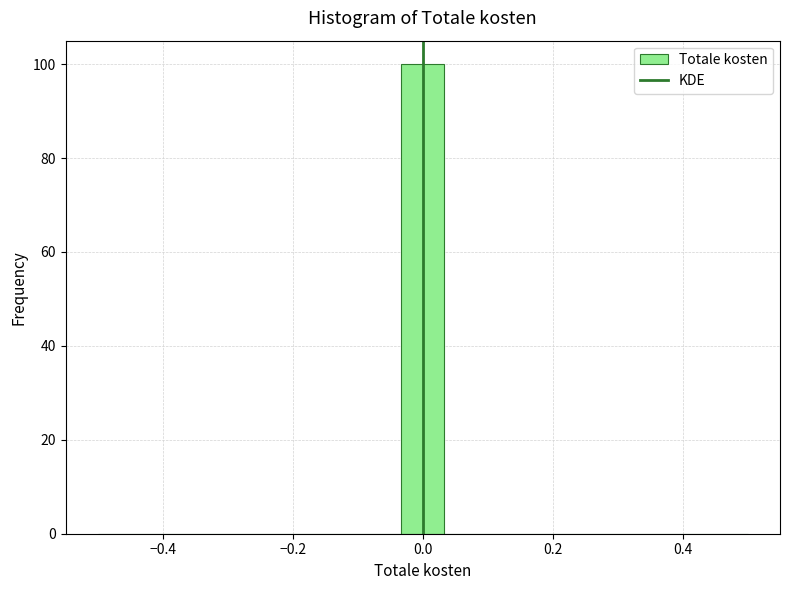

Read against the x-axis, roughly where is the centre of the tallest bar?

0.00